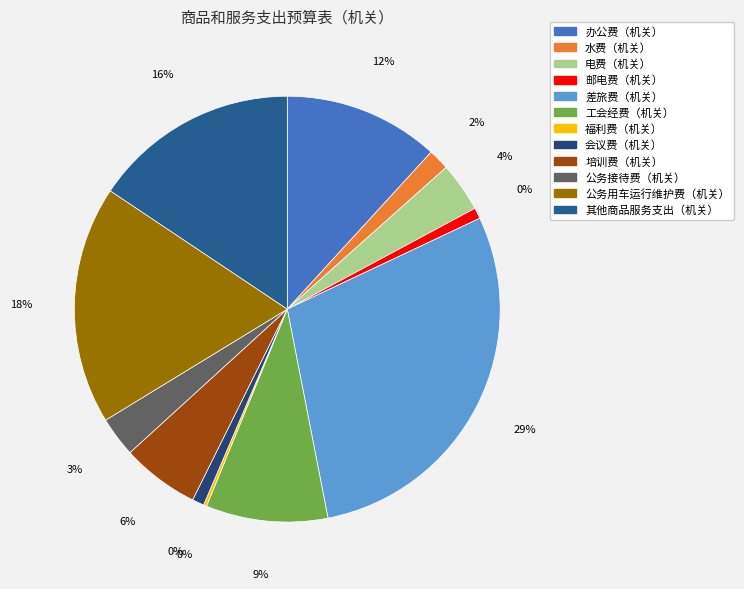

Is the sum of 办公费（机关） and 公务用车运行维护费（机关） greater than half?

No